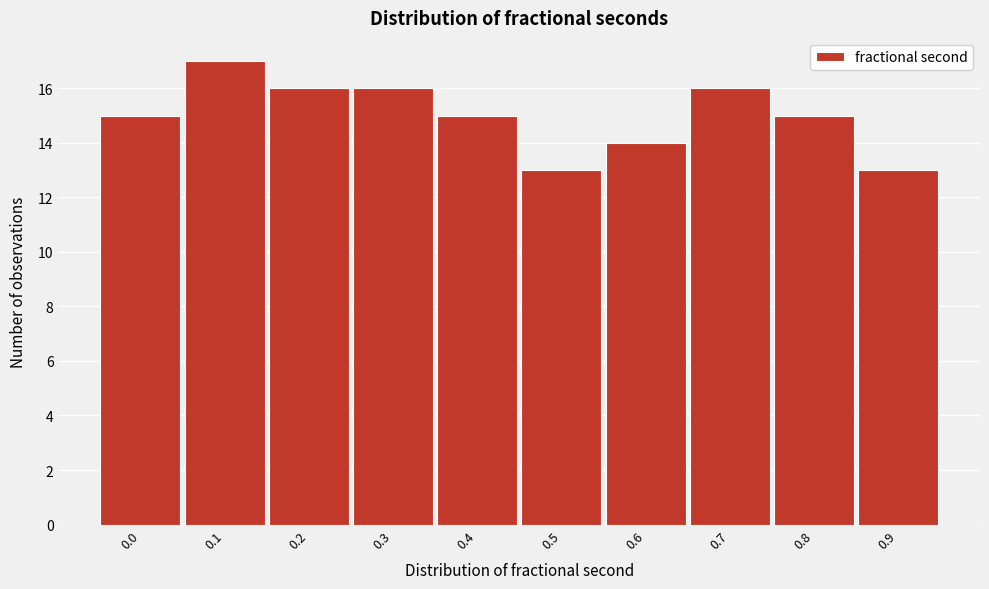

Reading right to left, what are all the values shown in this chart?

0.9=13	0.8=15	0.7=16	0.6=14	0.5=13	0.4=15	0.3=16	0.2=16	0.1=17	0.0=15